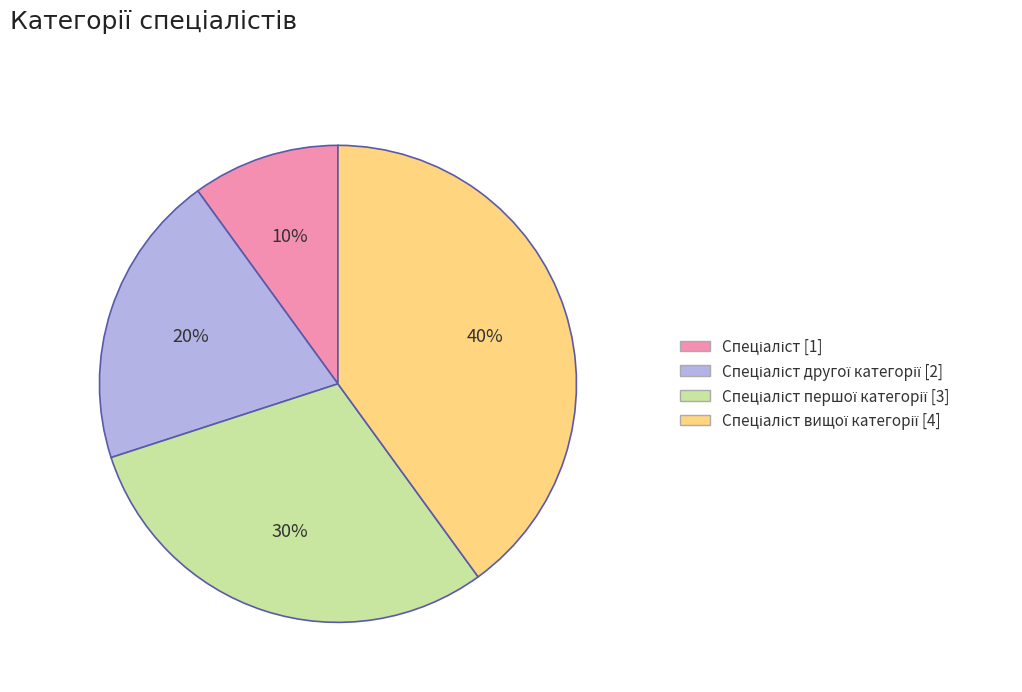

How many slices are in this pie chart?

4